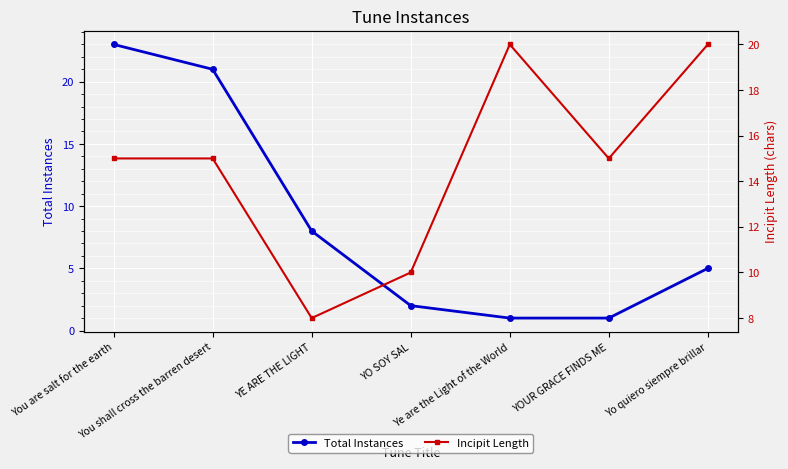

True or false: Incipit Length and Total Instances cross at least once.

False